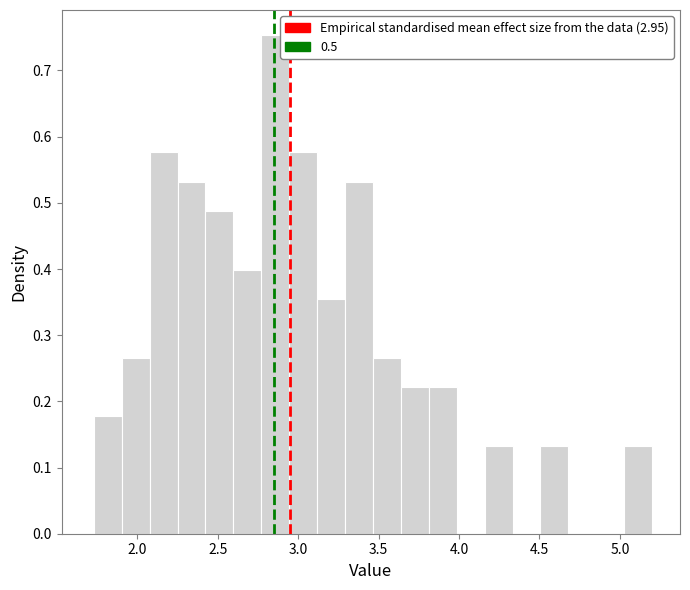

Around what value on the x-axis is the tallest bar? Give the approximate position of its centre, as read against the axis.

2.85